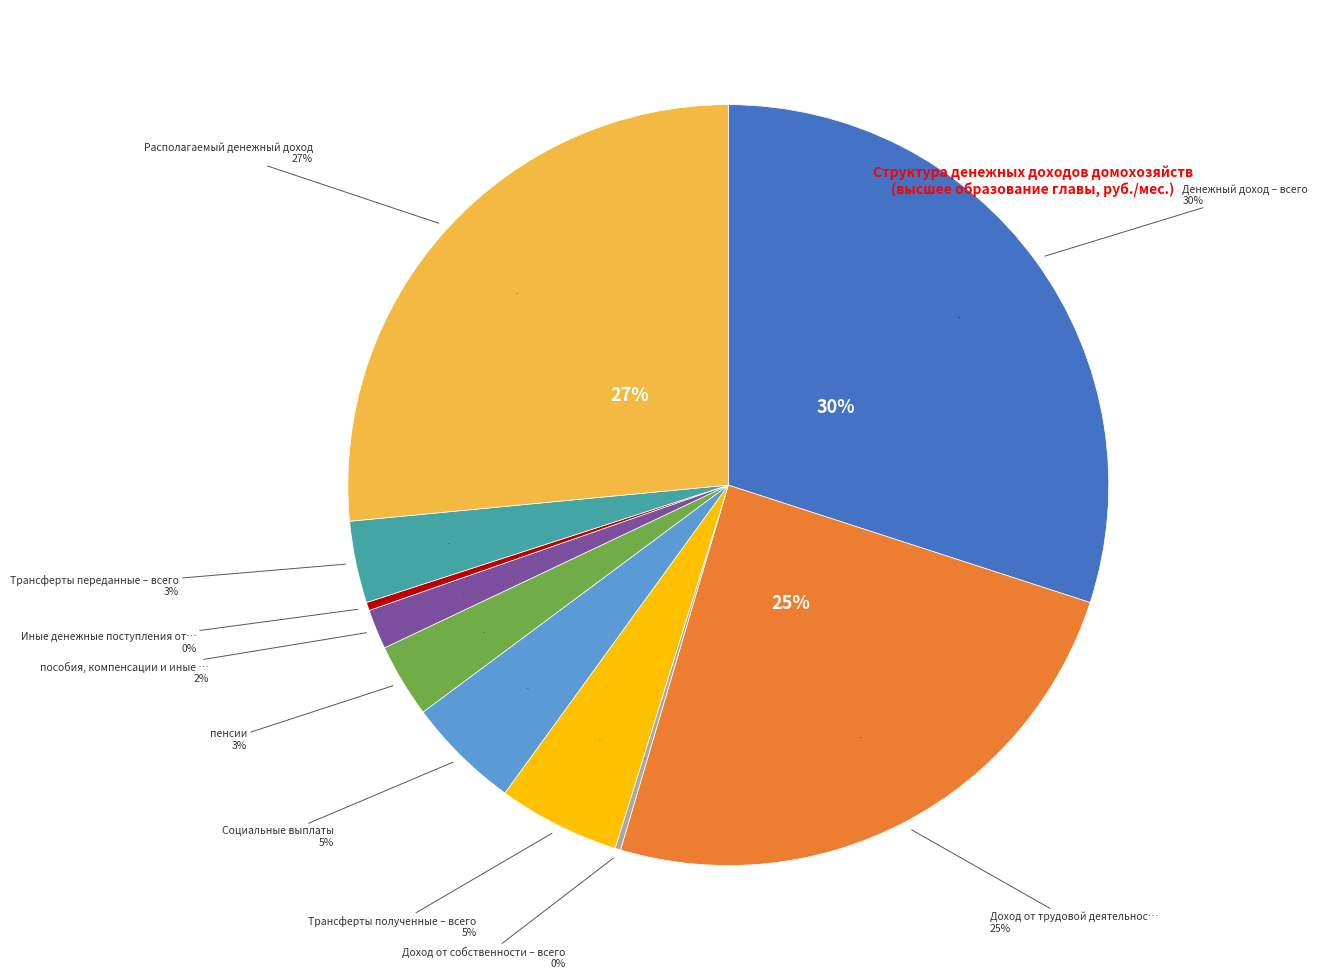

To the nearest percent, what percentage of the pie is Доход от трудовой деятельности – всего?

25%